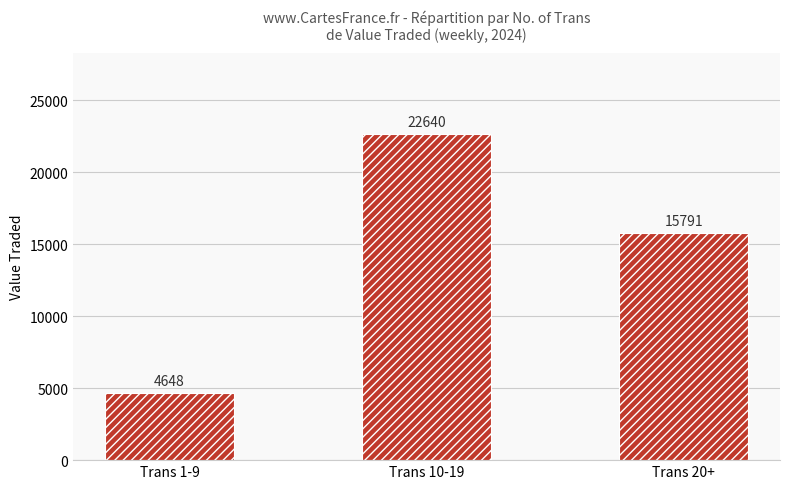

What is the change in value from Trans 10-19 to Trans 20+?

-6849